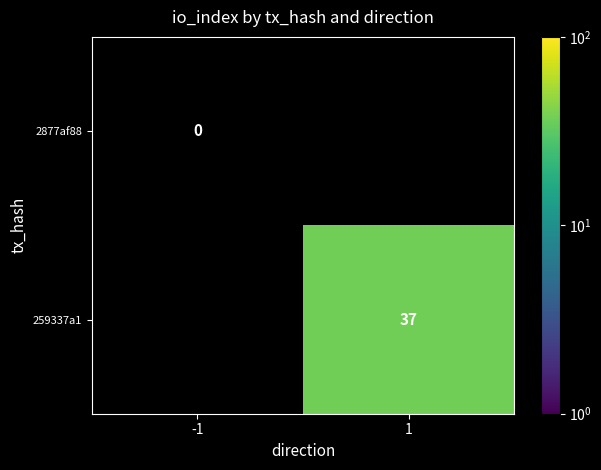

The 259337a1 series shows 18 at 1. True or false?

False